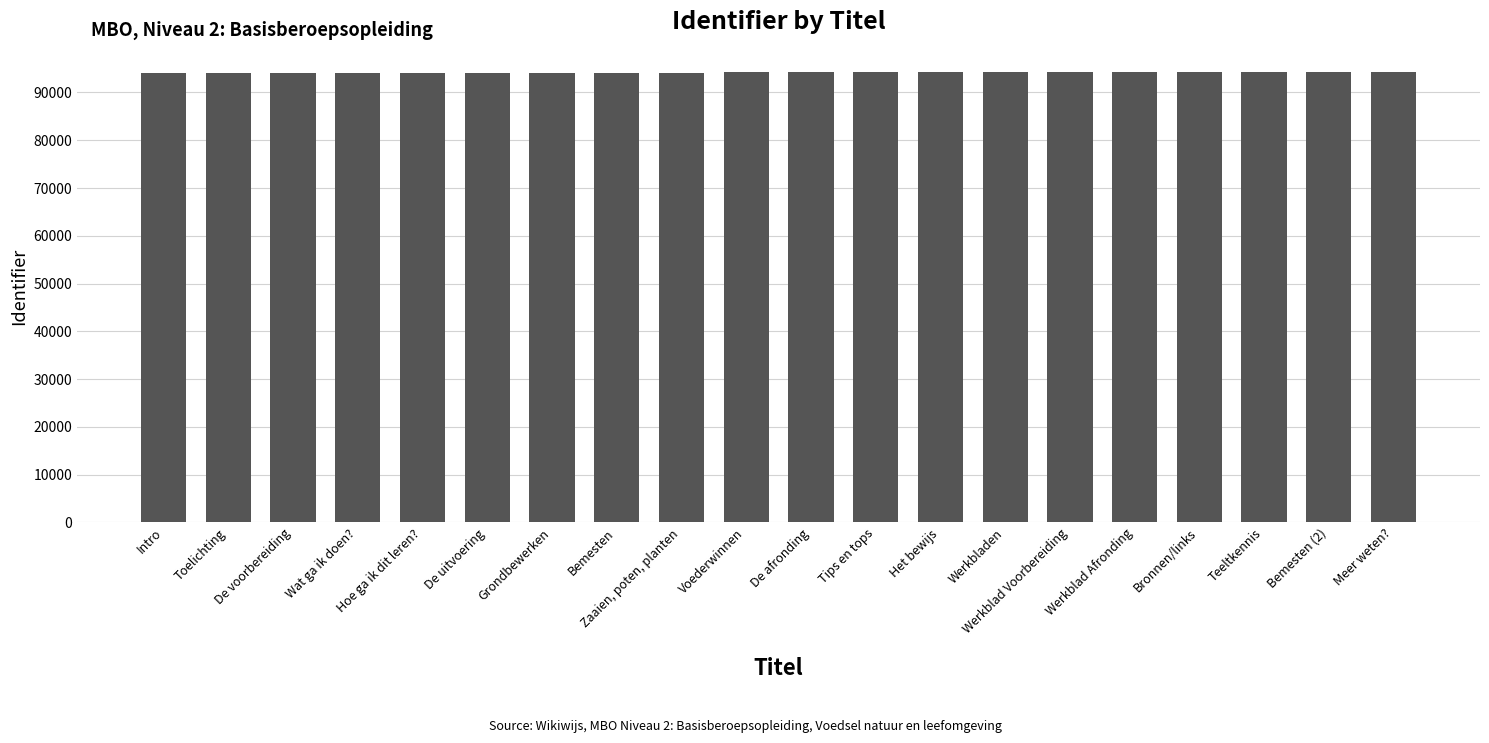

The chart shows a value of 24129 at Grondbewerken. True or false?

False